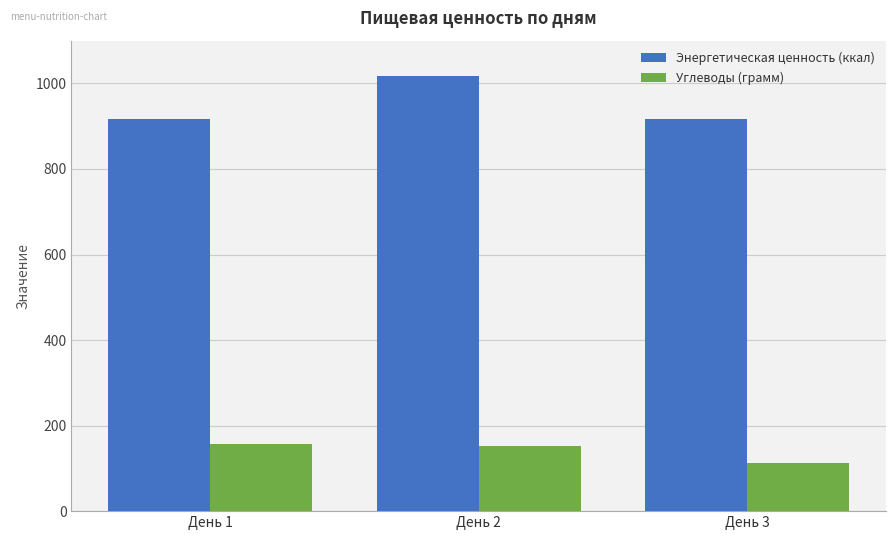

What is the average value of the Углеводы (грамм) series?

140.3